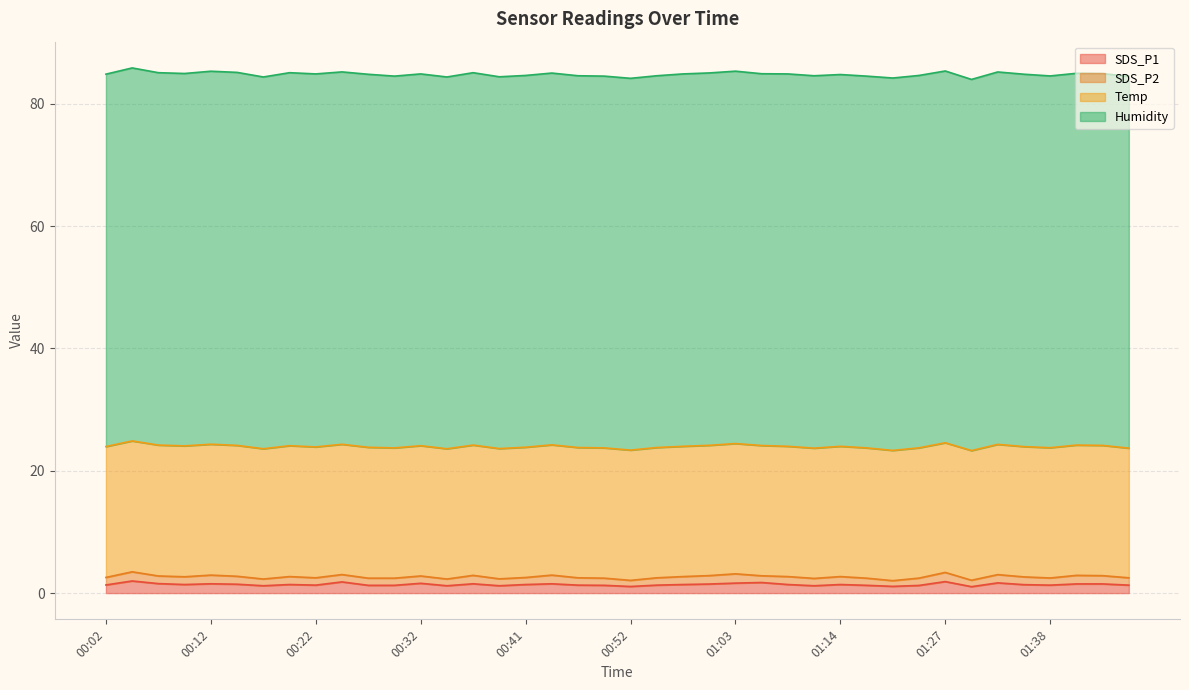

Is it true that Humidity equals 60.9 at 00:02?

True